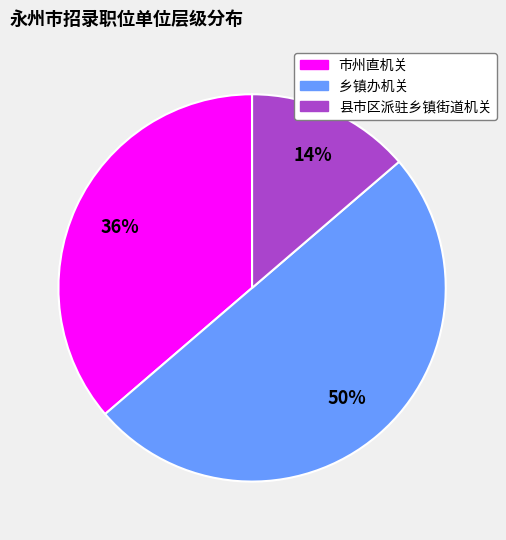

To the nearest percent, what is the difference between the largest and smallest slice percentages?

36%